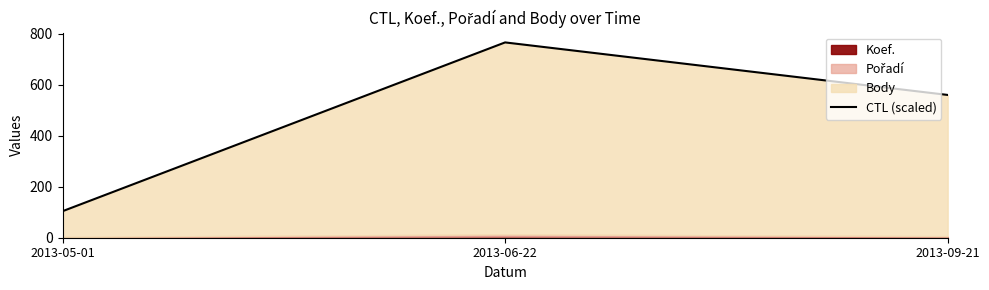

Does the chart have visible grid lines?

No